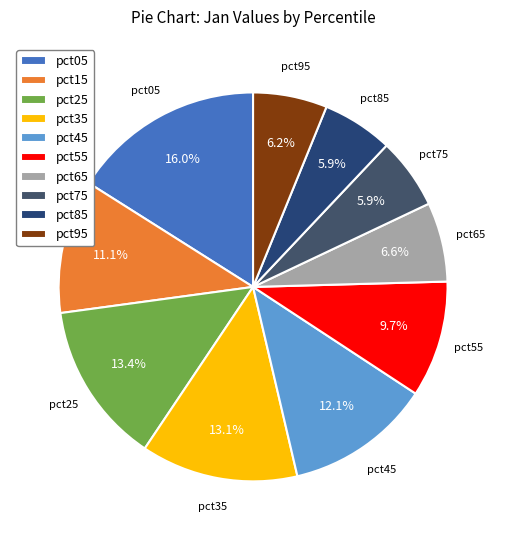

To the nearest percent, what portion does pct95 represent?

6%